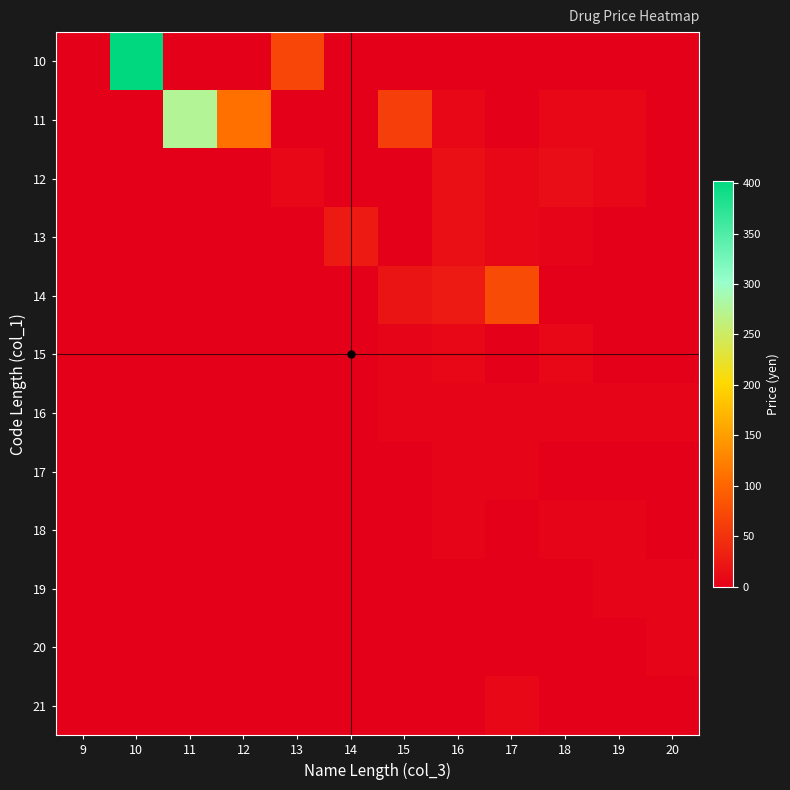

Between 11 and 18, which is larger?

11